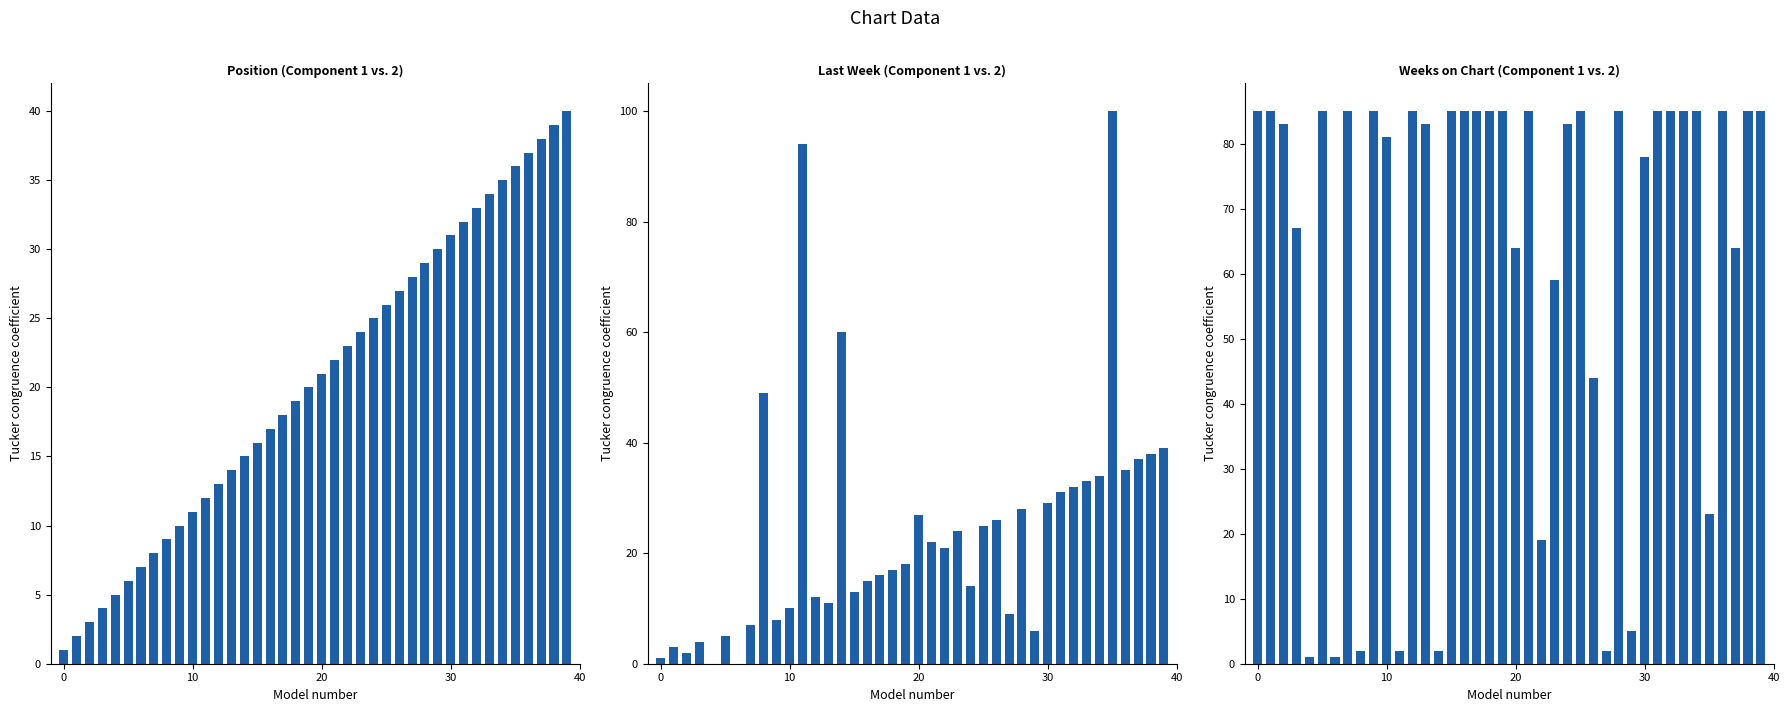

What is the difference between the Weeks on Chart values at 27 and 34?

83